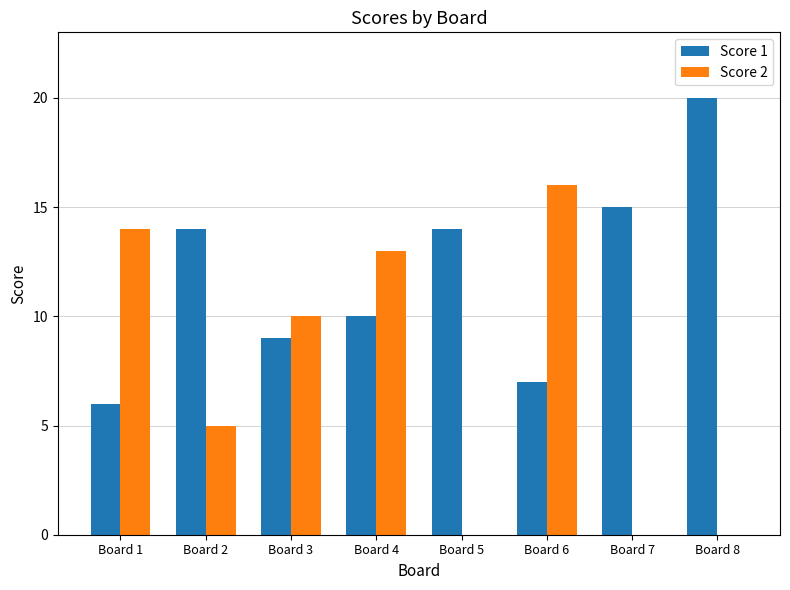

Reading right to left, transcribe all the data shown in this chart.

Score 1: Board 8=20	Board 7=15	Board 6=7	Board 5=14	Board 4=10	Board 3=9	Board 2=14	Board 1=6
Score 2: Board 8=0	Board 7=0	Board 6=16	Board 5=0	Board 4=13	Board 3=10	Board 2=5	Board 1=14